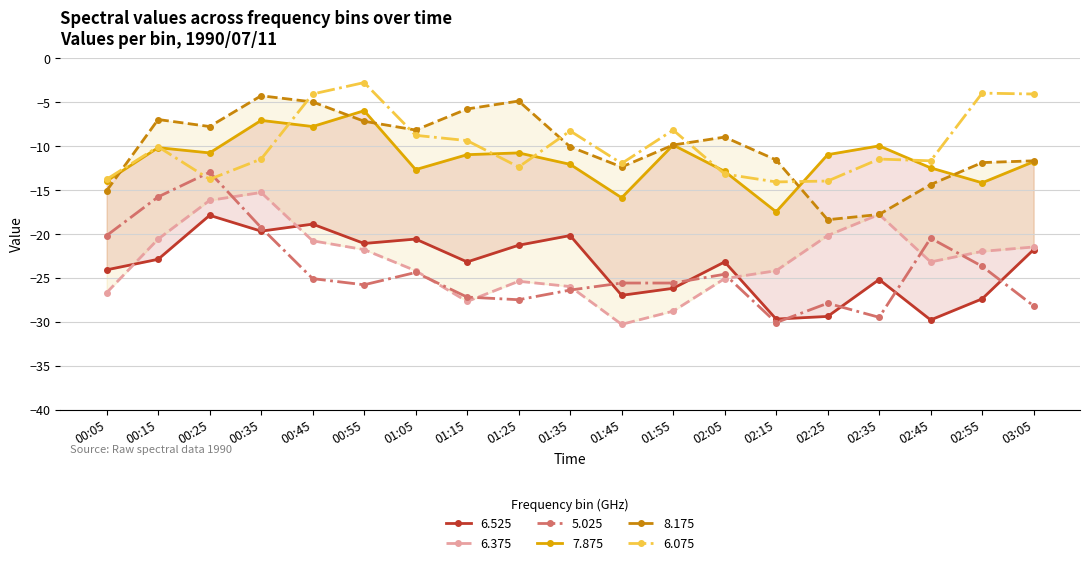

What is the difference between the maximum and minimum values in the 8.175 series?

14.1